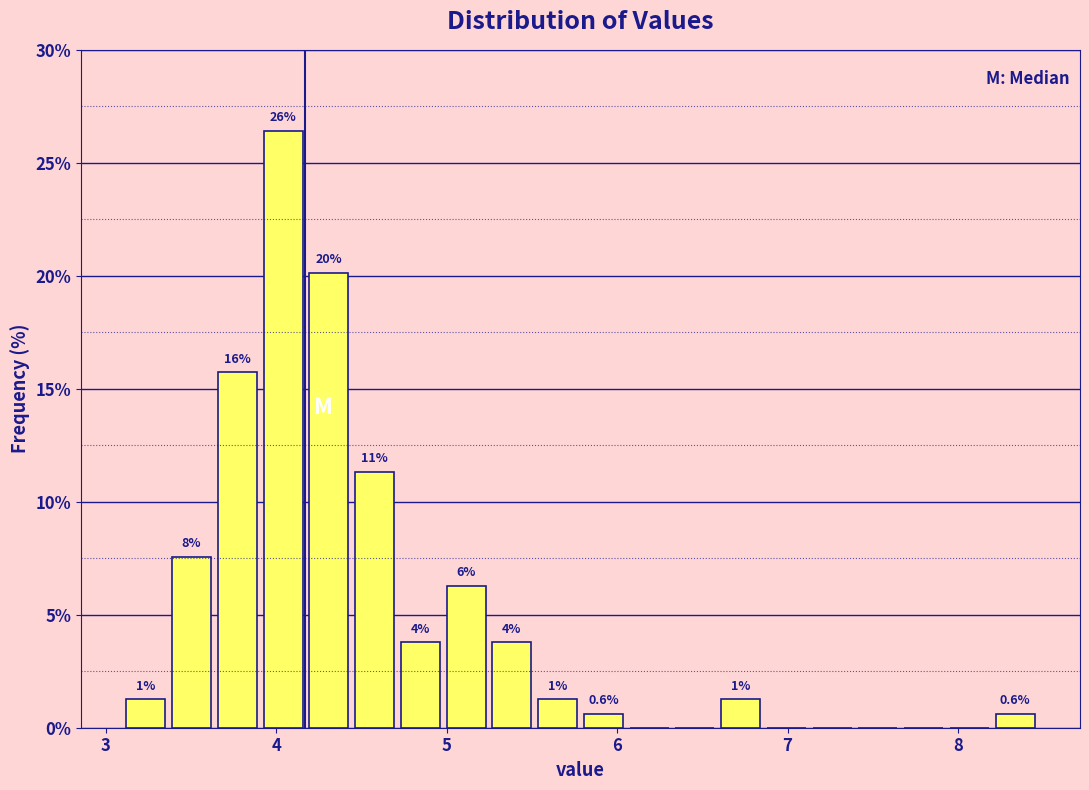

Read against the x-axis, roughly where is the centre of the tallest bar?

4.0